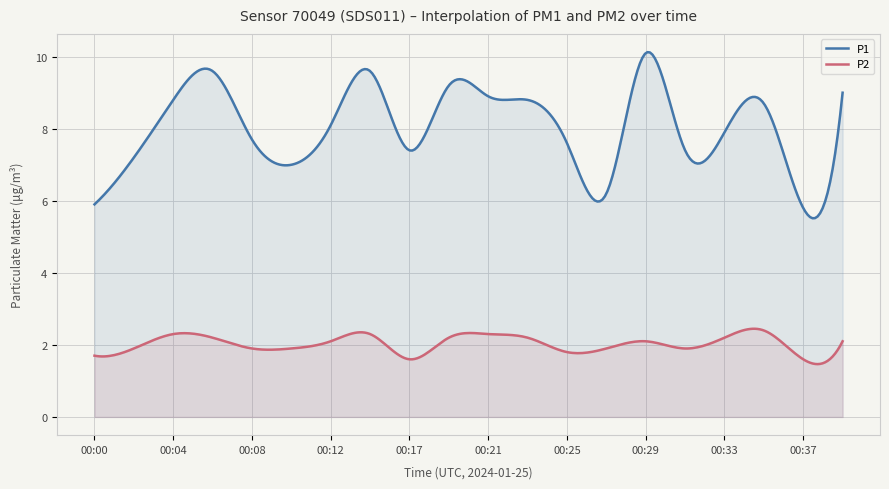

Reading left to right, extract all data points from this chart.

P1: 00:00=5.9	00:02=7.2	00:04=8.8	00:06=9.6	00:08=7.7	00:10=7.0	00:12=8.1	00:15=9.6	00:17=7.4	00:19=9.2	00:21=8.9	00:23=8.8	00:25=7.6	00:27=6.2	00:29=10.1	00:31=7.4	00:33=7.9	00:35=8.7	00:37=5.8	00:39=9.0
P2: 00:00=1.7	00:02=1.9	00:04=2.3	00:06=2.2	00:08=1.9	00:10=1.9	00:12=2.1	00:15=2.3	00:17=1.6	00:19=2.2	00:21=2.3	00:23=2.2	00:25=1.8	00:27=1.9	00:29=2.1	00:31=1.9	00:33=2.2	00:35=2.4	00:37=1.6	00:39=2.1